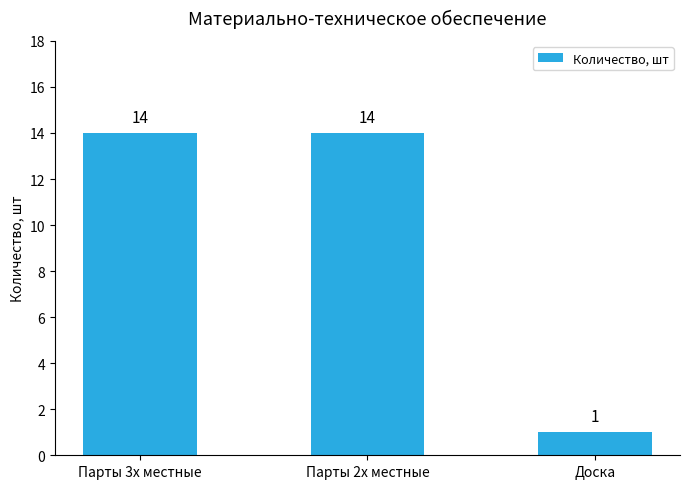

How many values are below 14?

1